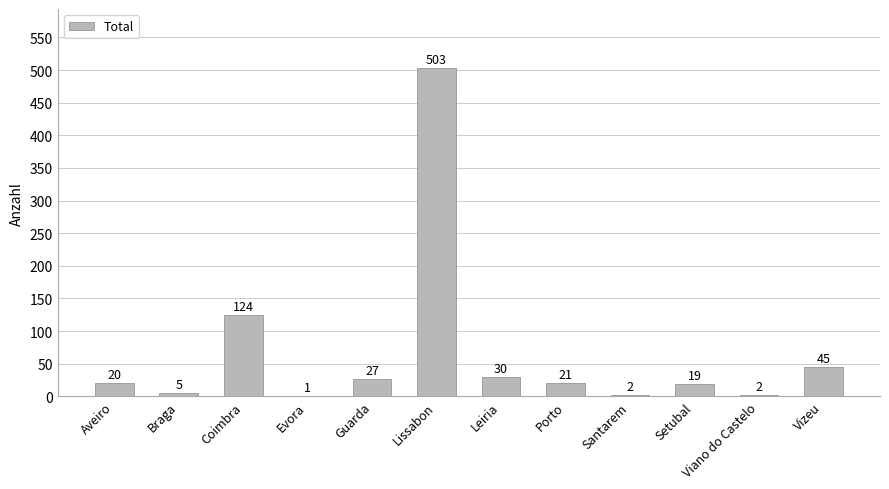

Are the bars grouped side by side (vs. stacked)?

No